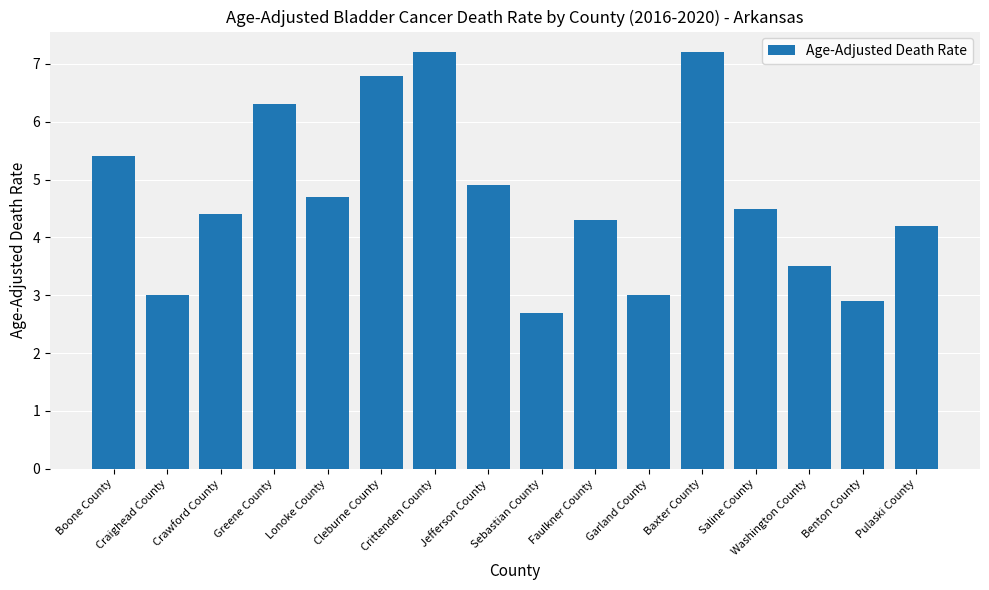

What is the maximum value shown in the chart?

7.2